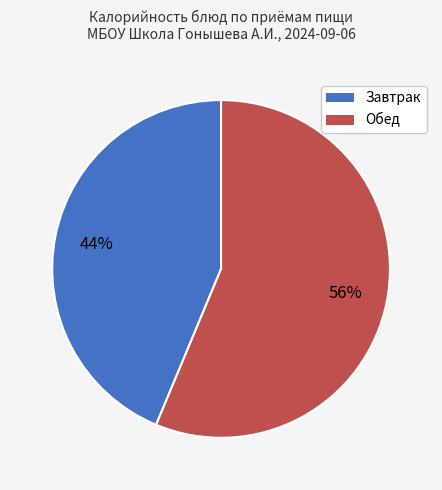

Is there any slice that represents more than half of the pie?

Yes